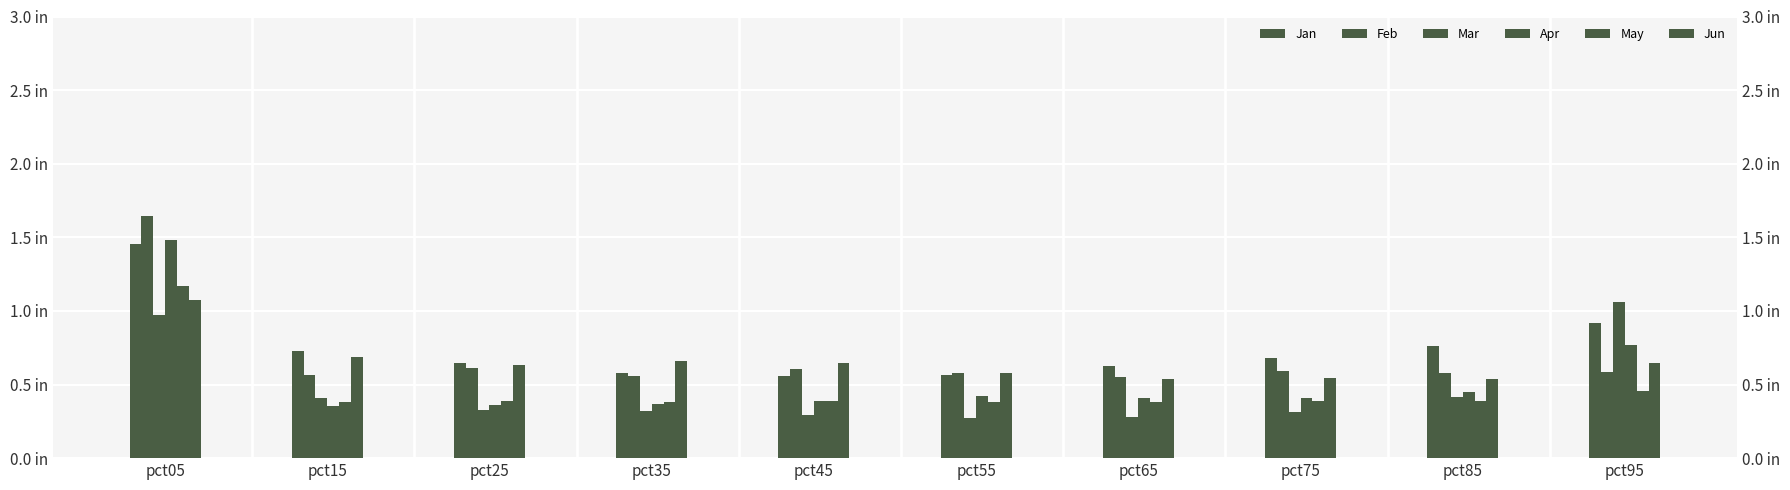

At which category does the chart reach its minimum across all series?

pct55